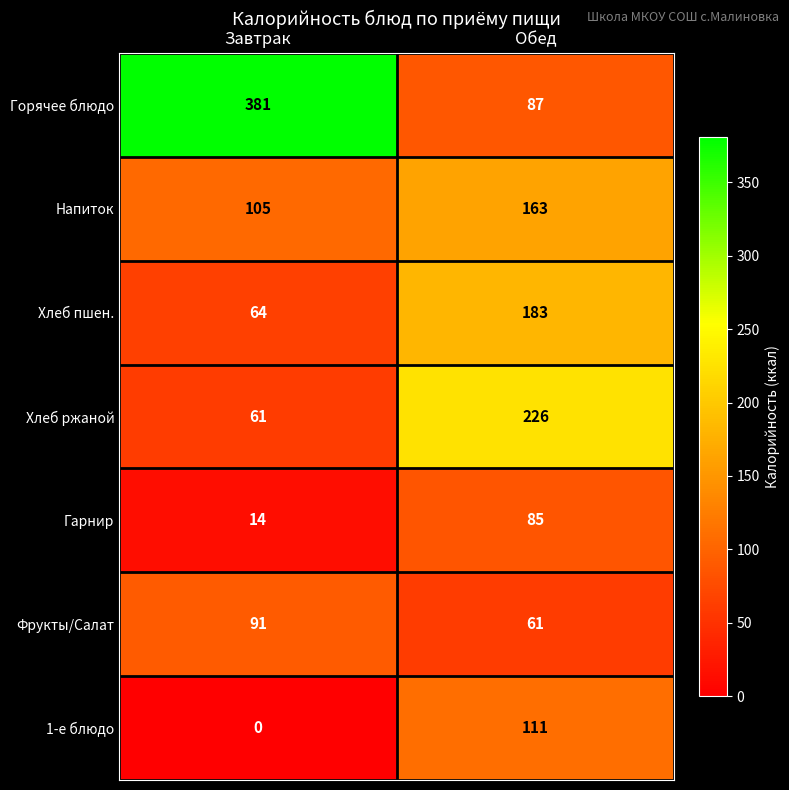

Reading left to right, what are all the values shown in this chart?

Горячее блюдо: Завтрак=381	Обед=87
Напиток: Завтрак=105	Обед=163
Хлеб пшен.: Завтрак=64	Обед=183
Хлеб ржаной: Завтрак=61	Обед=226
Гарнир: Завтрак=14	Обед=85
Фрукты/Салат: Завтрак=91	Обед=61
1-е блюдо: Завтрак=0	Обед=111